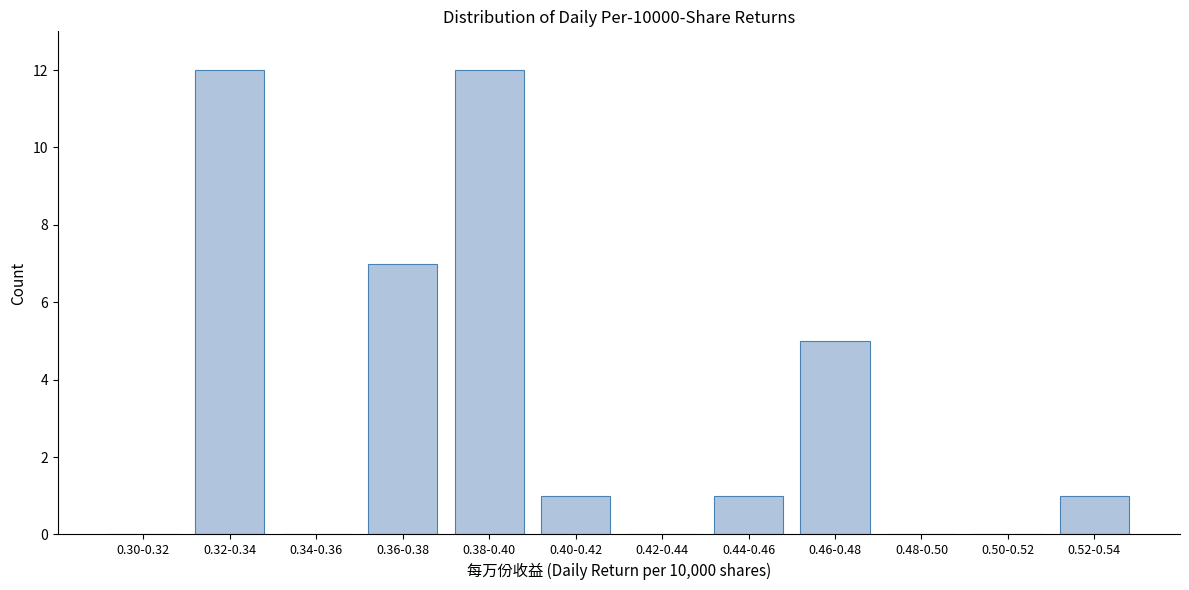

Reading left to right, what are all the values shown in this chart?

0.30-0.32=0	0.32-0.34=12	0.34-0.36=0	0.36-0.38=7	0.38-0.40=12	0.40-0.42=1	0.42-0.44=0	0.44-0.46=1	0.46-0.48=5	0.48-0.50=0	0.50-0.52=0	0.52-0.54=1